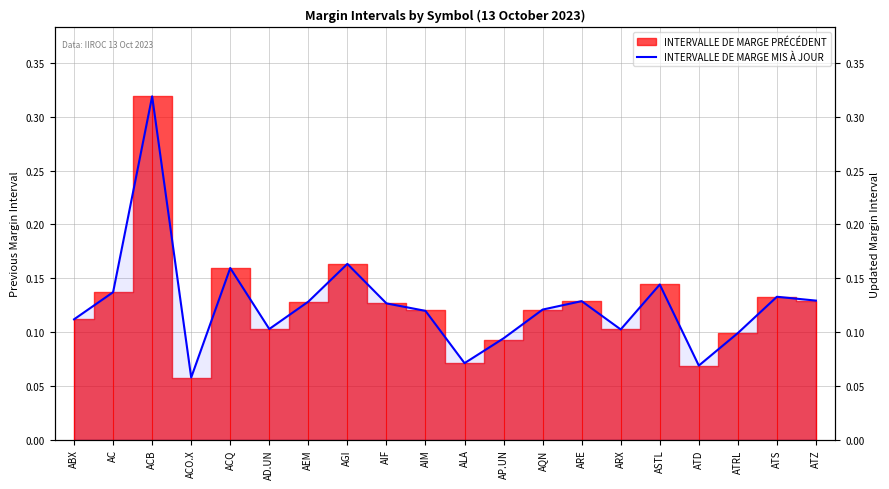

True or false: the data shows 0.1 at ALA.

True